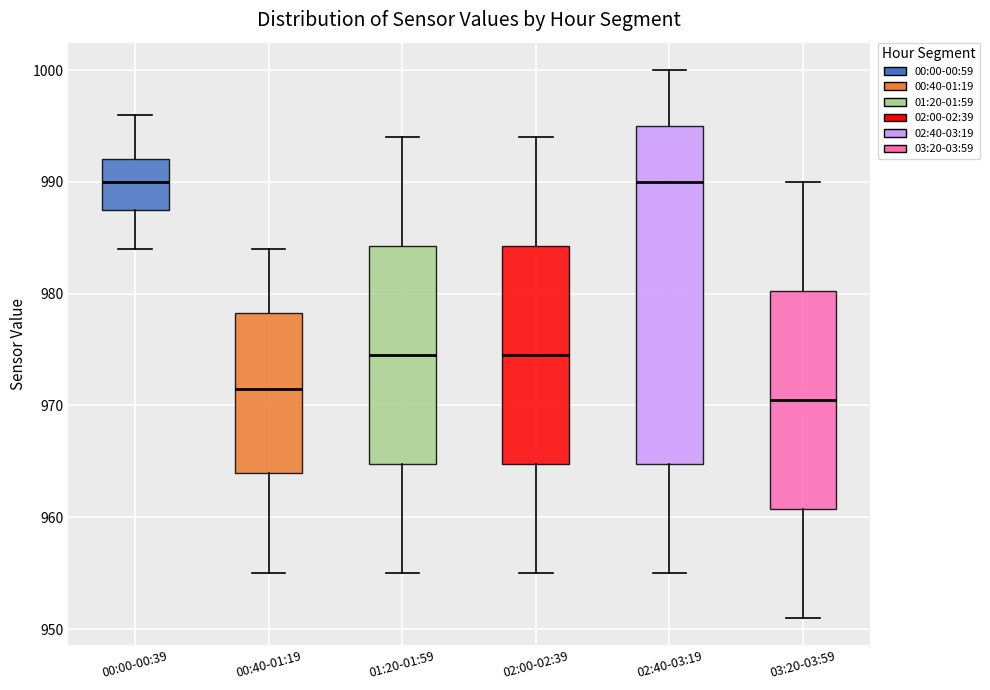

Reading left to right, transcribe this box plot: for each box, give where its median line is, the range the box spans, and where its two whiskers end, as read against the y-axis. The values are not printed on the chart, so give them approximately, as read against the axis.

00:00-00:39: median 990, box 988 to 992, whiskers 984 to 996
00:40-01:19: median 972, box 964 to 978, whiskers 955 to 984
01:20-01:59: median 975, box 965 to 984, whiskers 955 to 994
02:00-02:39: median 975, box 965 to 984, whiskers 955 to 994
02:40-03:19: median 990, box 965 to 995, whiskers 955 to 1000
03:20-03:59: median 971, box 961 to 980, whiskers 951 to 990